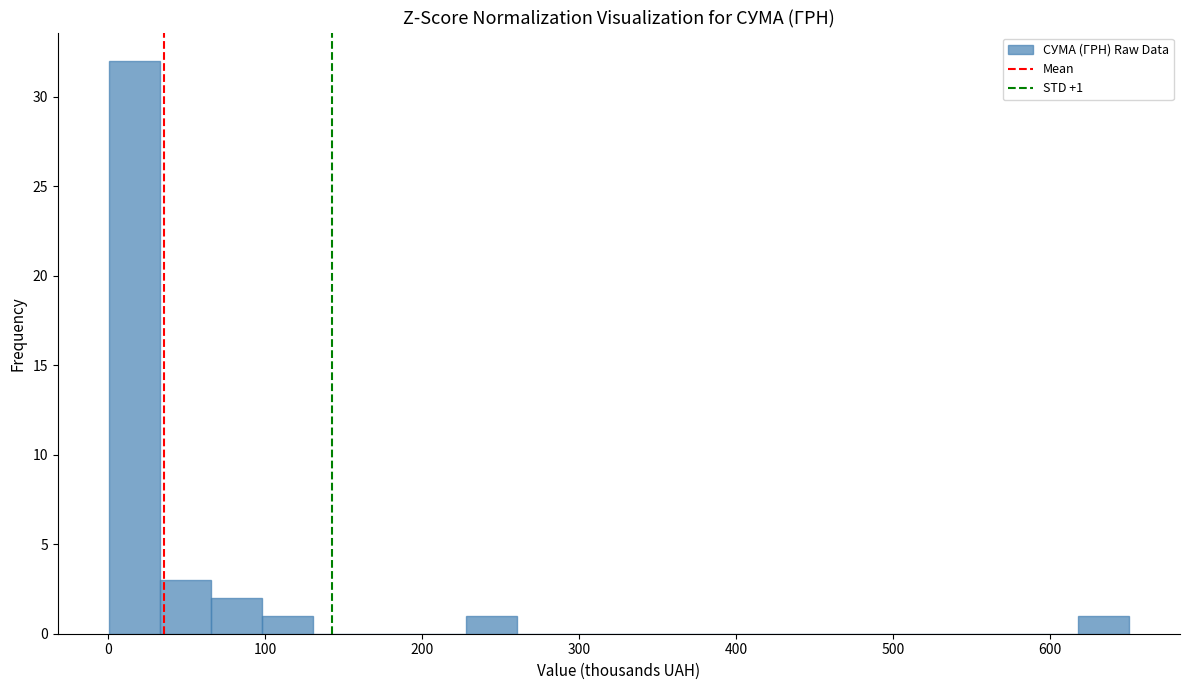

Read against the x-axis, roughly where is the centre of the tallest bar?

20